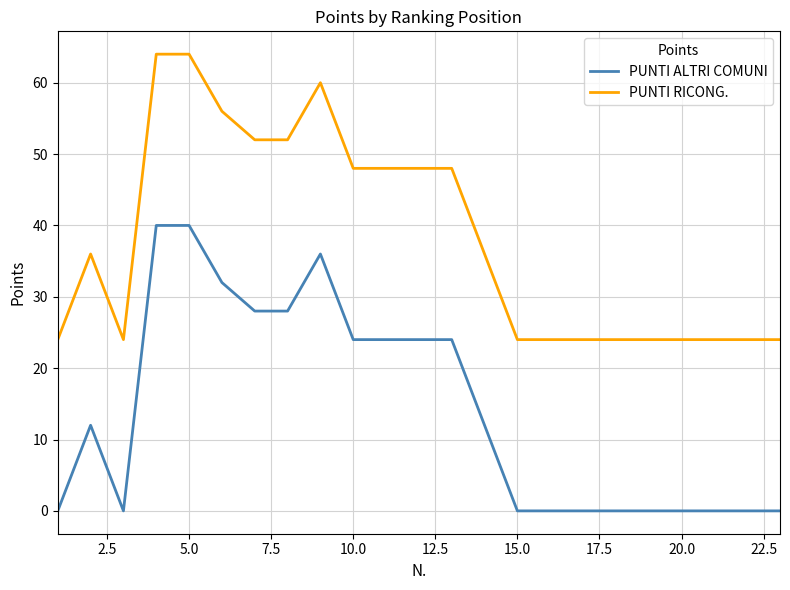

List the series in order of their peak value, highest first.

PUNTI RICONG., PUNTI ALTRI COMUNI